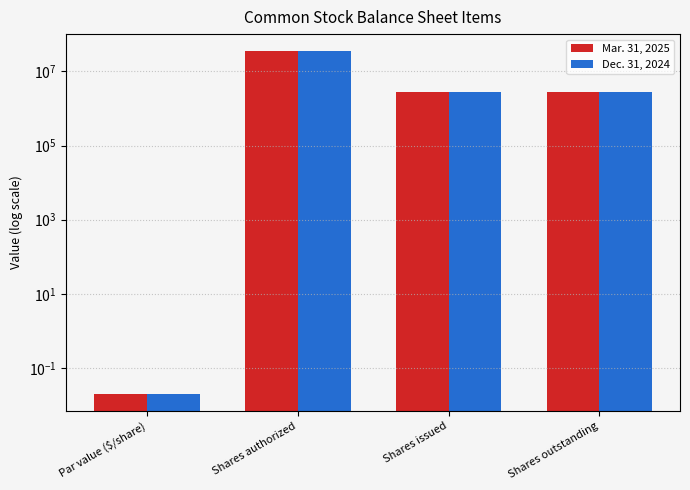

At Par value ($/share), list the series in order from smallest to largest.

Mar. 31, 2025, Dec. 31, 2024